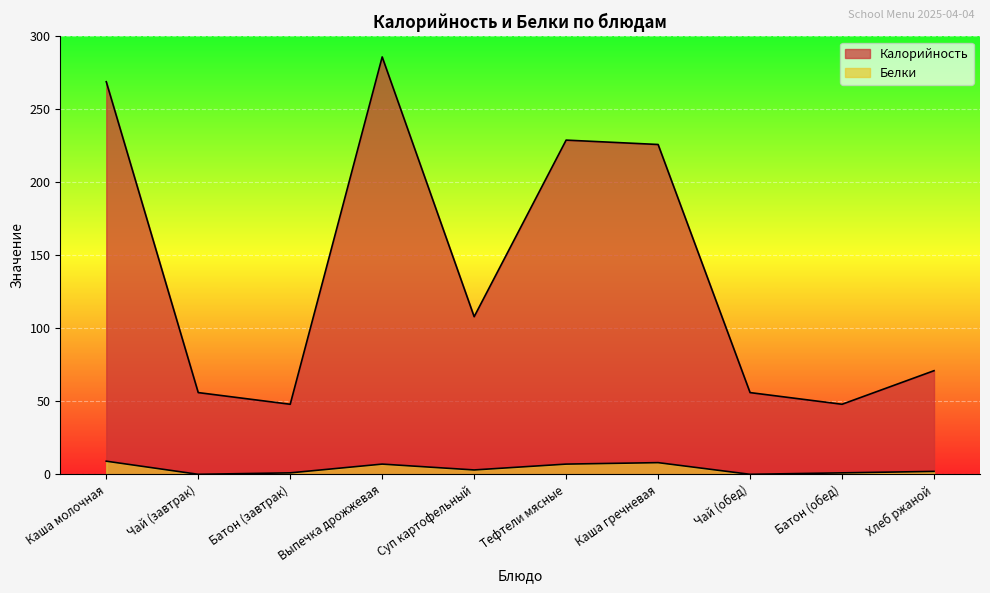

True or false: Калорийность and Белки intersect in this chart.

False